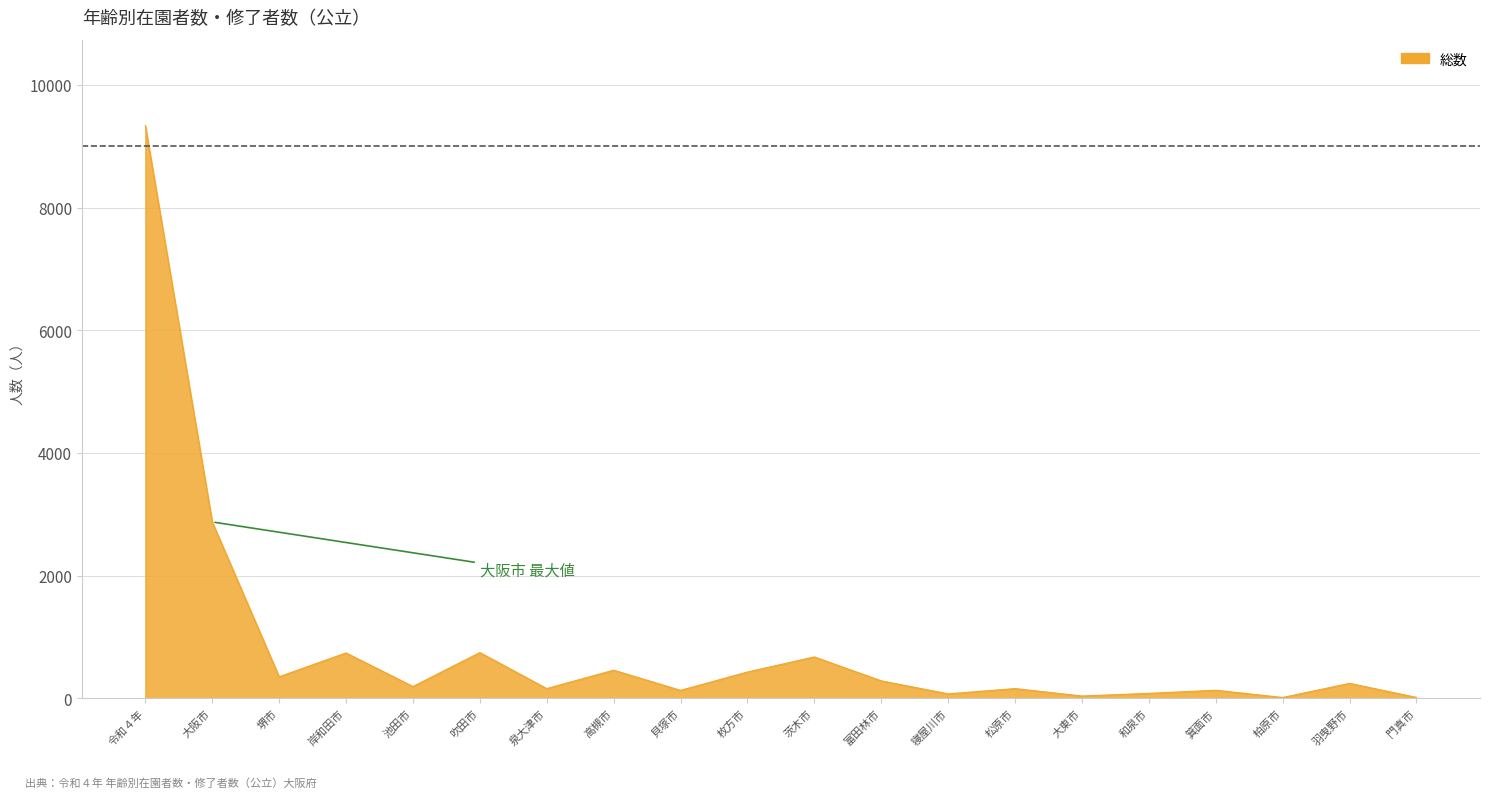

The chart shows a value of 245 at 羽曳野市. True or false?

True